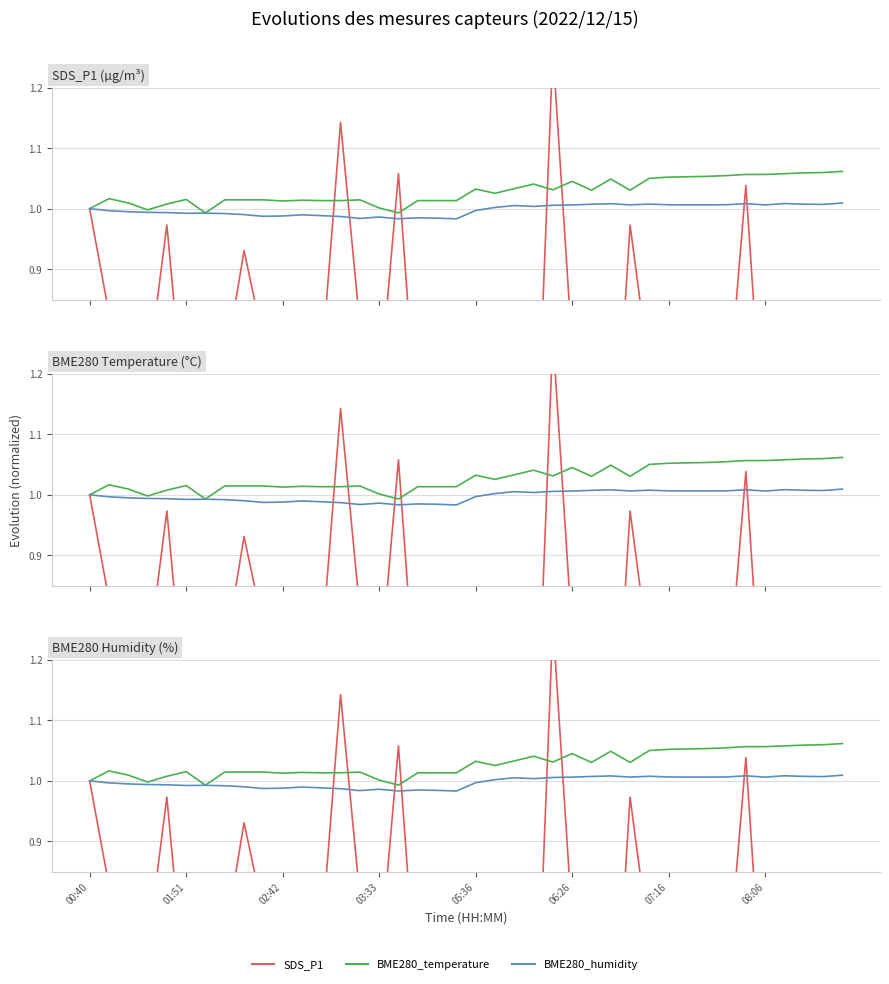

Read the BME280_temperature value at 8.

1.0